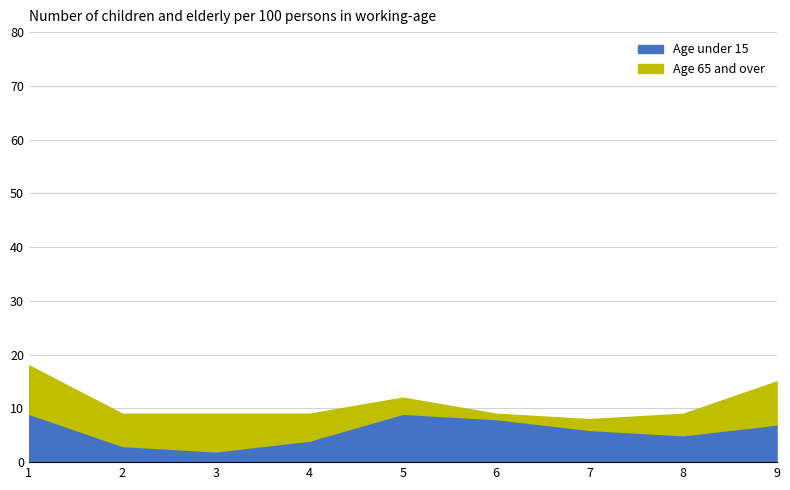

What is the minimum value shown in the chart?

1